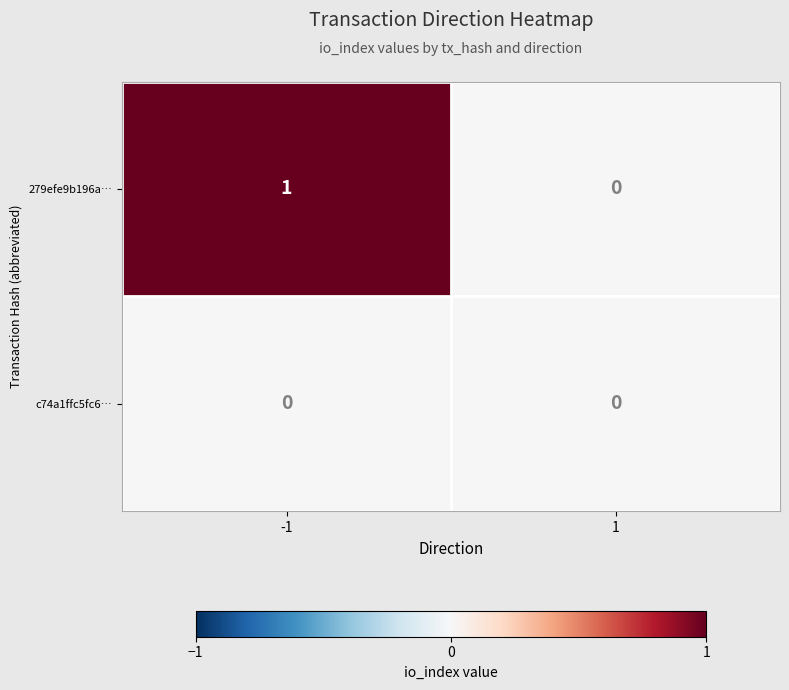

Reading left to right, what are all the values shown in this chart?

279efe9b196a…: -1=1	1=0
c74a1ffc5fc6…: -1=0	1=0